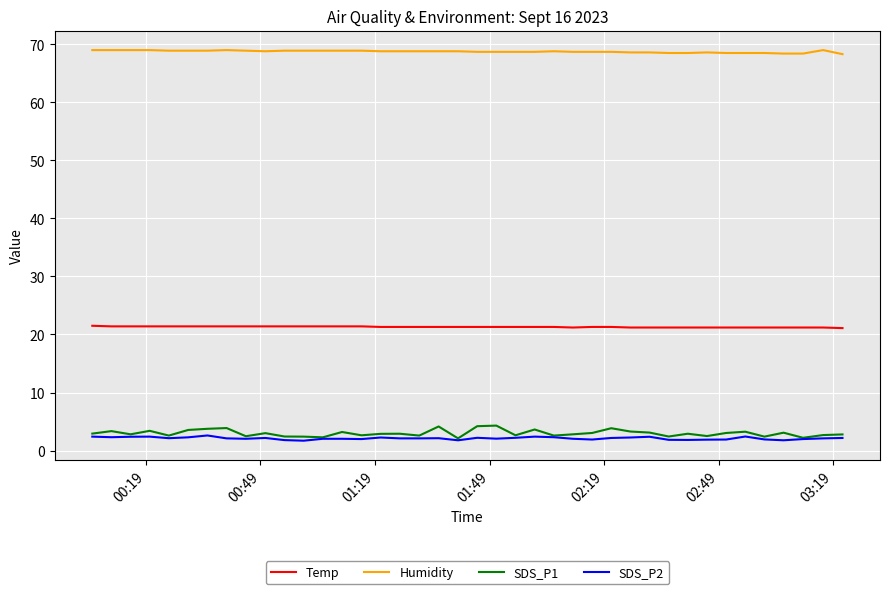

What is the sum of all Humidity values?

2750.0